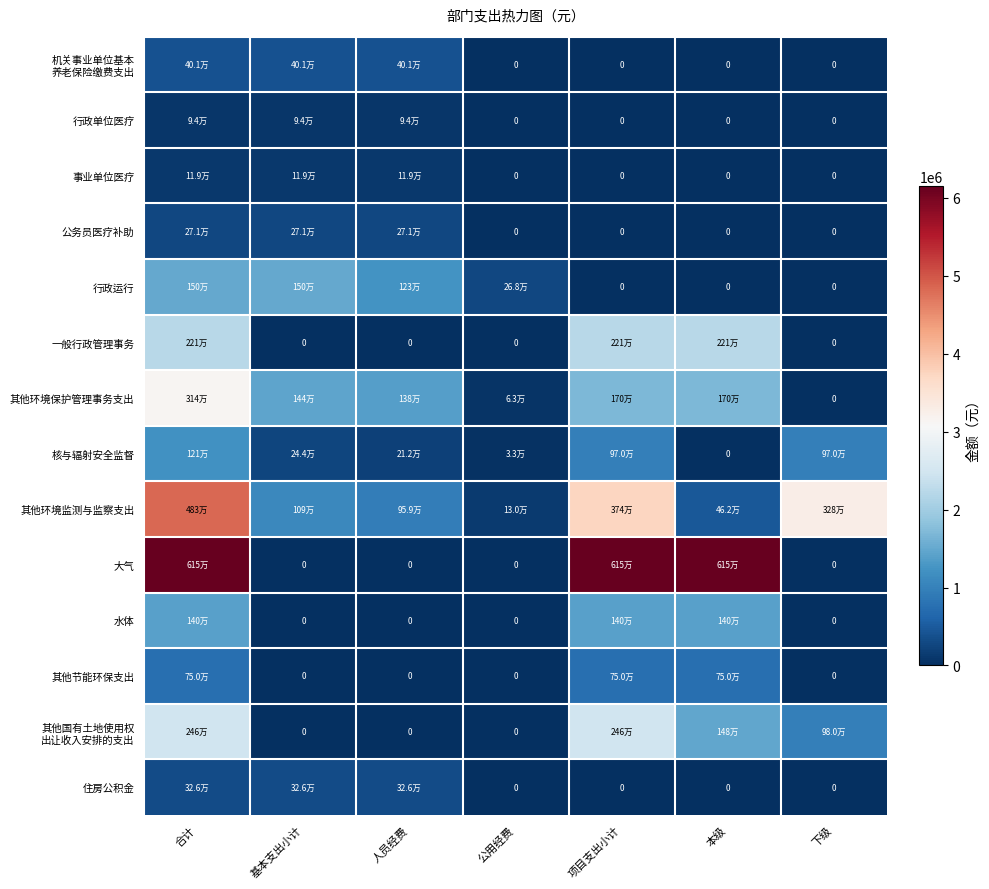

List the series in order of their peak value, highest first.

大气, 其他环境监测与监察支出, 其他环境保护管理事务支出, 其他国有土地使用权 出让收入安排的支出, 一般行政管理事务, 行政运行, 水体, 核与辐射安全监督, 其他节能环保支出, 机关事业单位基本 养老保险缴费支出, 住房公积金, 公务员医疗补助, 事业单位医疗, 行政单位医疗